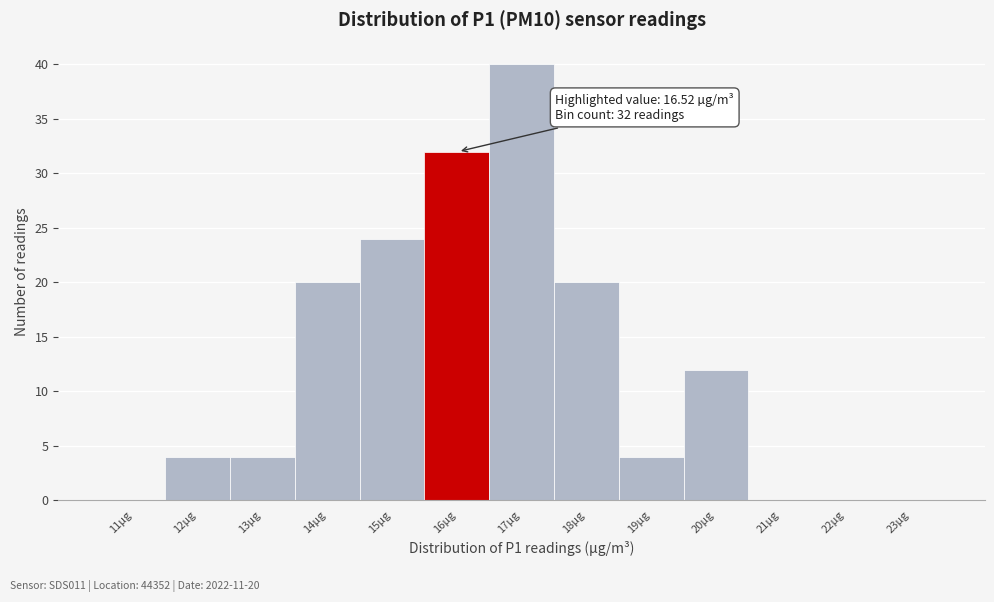

Reading left to right, what are all the values shown in this chart?

11µg=0	12µg=4	13µg=4	14µg=20	15µg=24	16µg=32	17µg=40	18µg=20	19µg=4	20µg=12	21µg=0	22µg=0	23µg=0